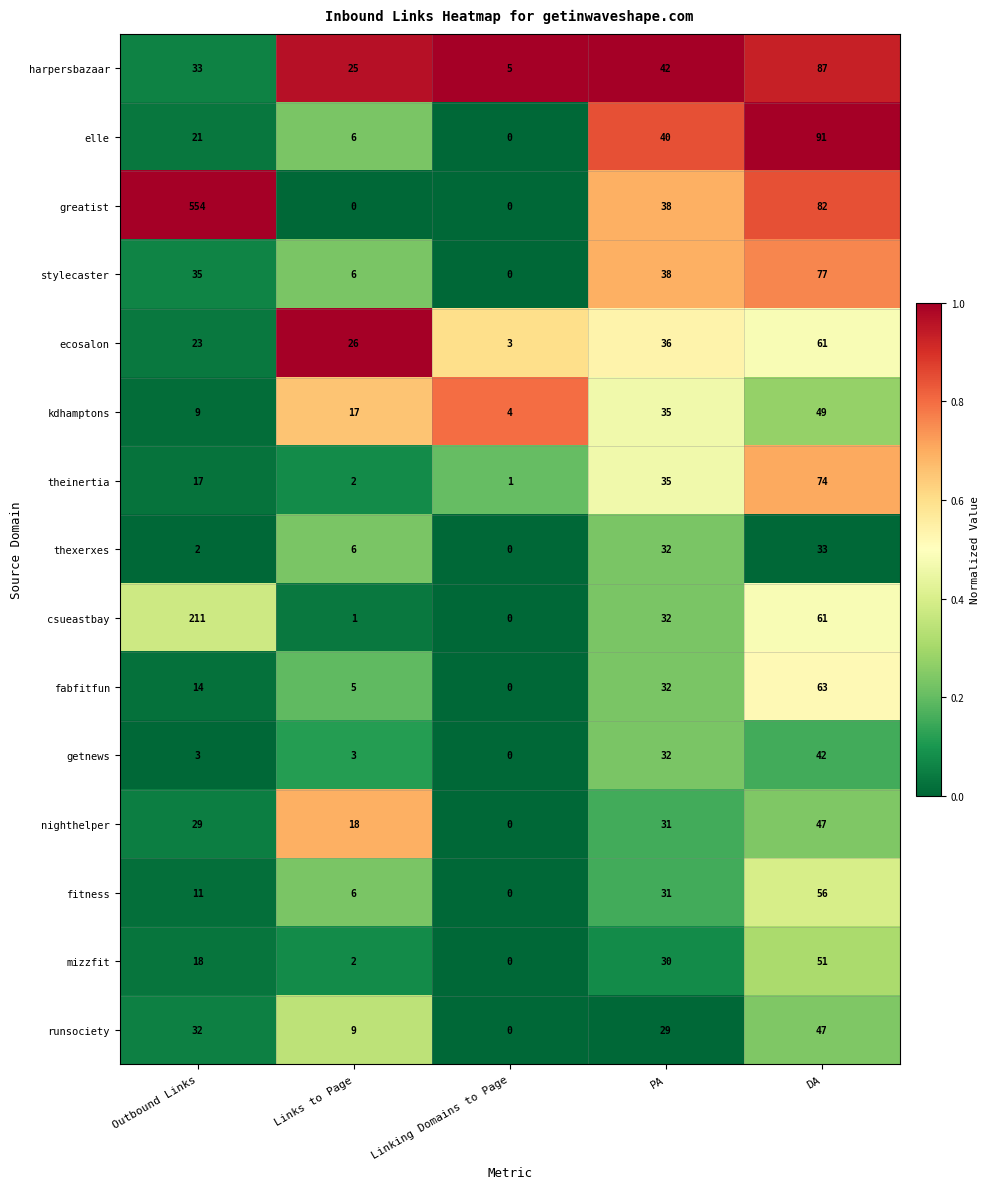

Between Linking Domains to Page and PA, which series saw the biggest shift?

elle